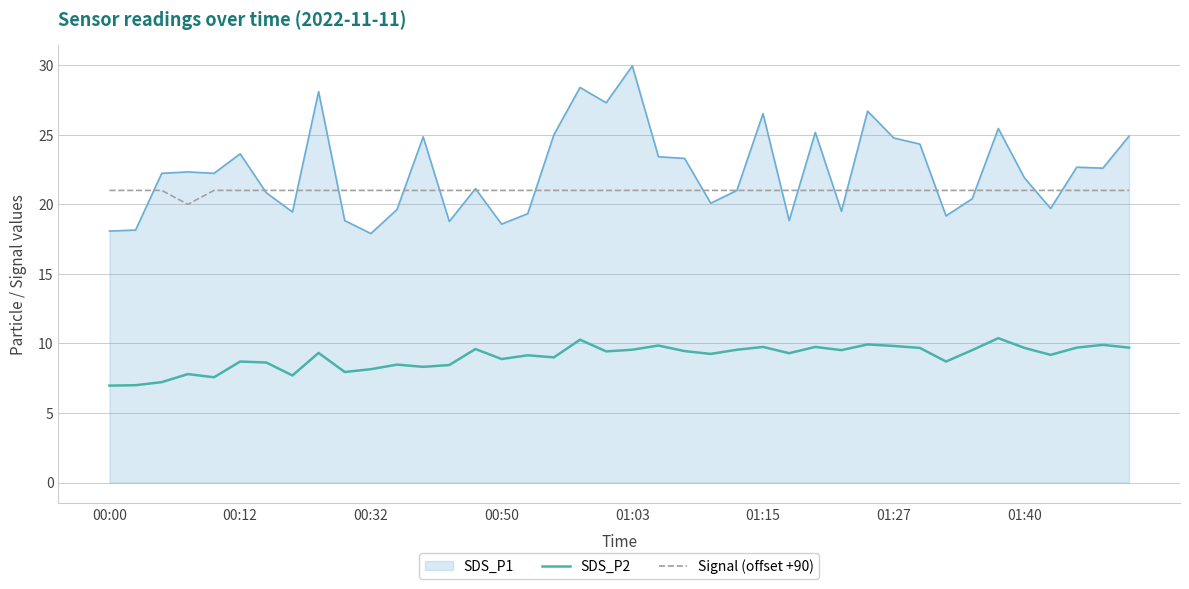

What are all the series names shown in the legend?

SDS_P1, SDS_P2, Signal (offset +90)